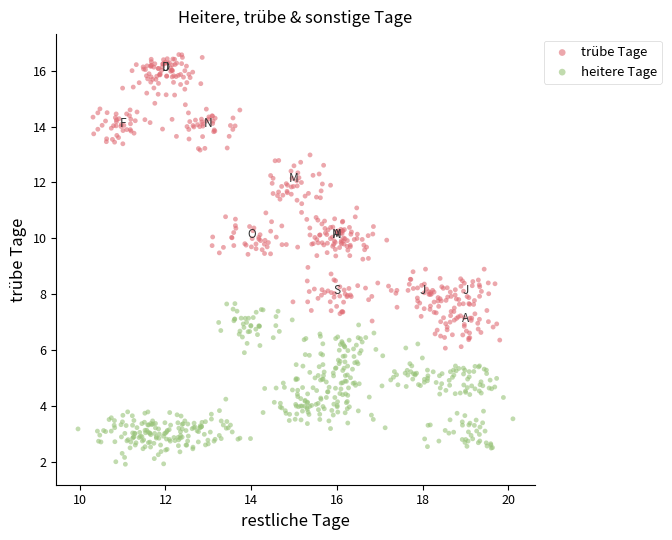

Which series contains the lowest Y value?

heitere Tage